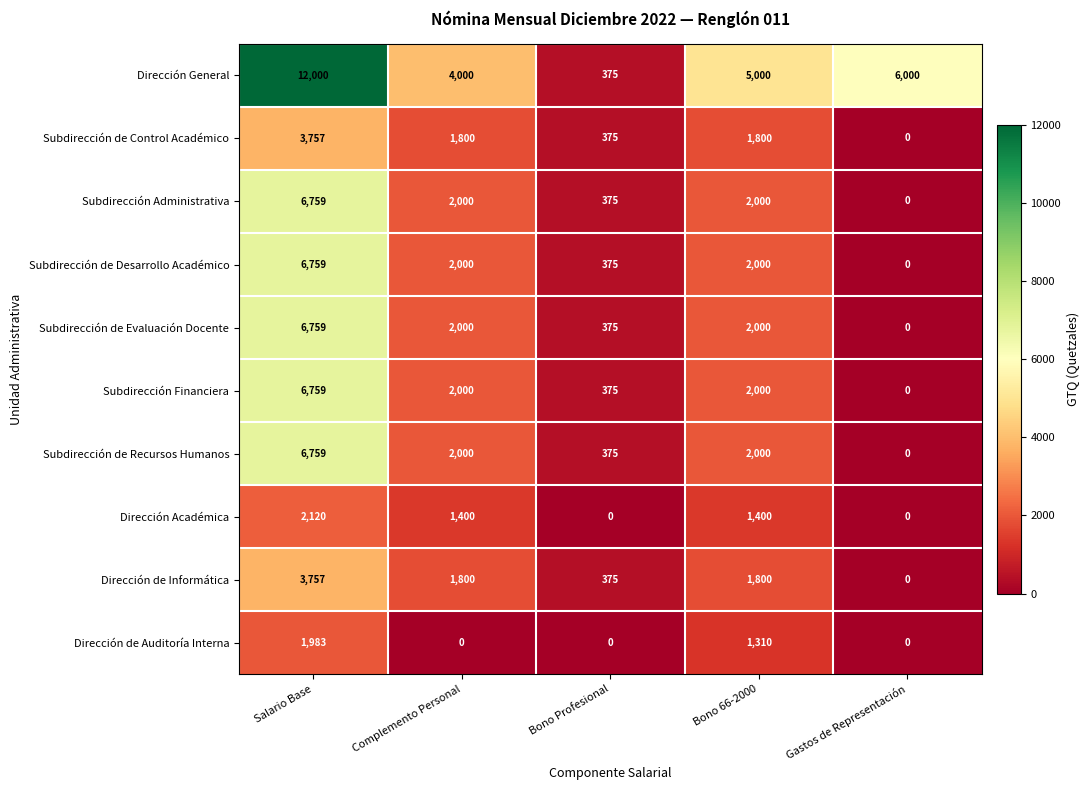

Count the Dirección de Auditoría Interna values in the range 0 to 1310.

4